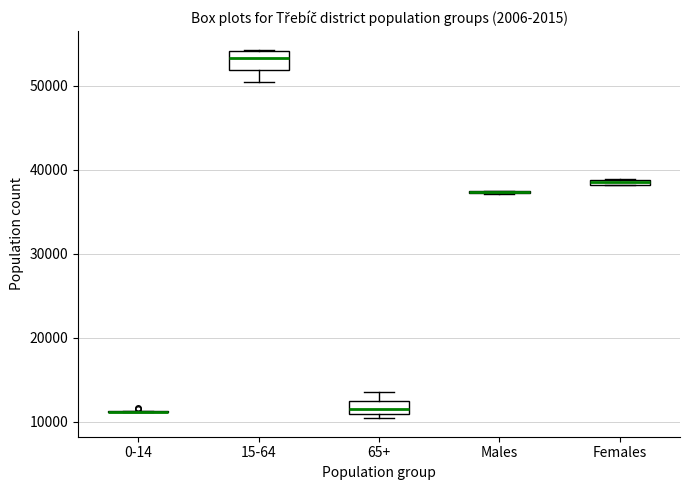

Where is the upper edge of the box for Females on the y-axis? The values are not printed on the chart, so give them approximately, as read against the axis.

39000